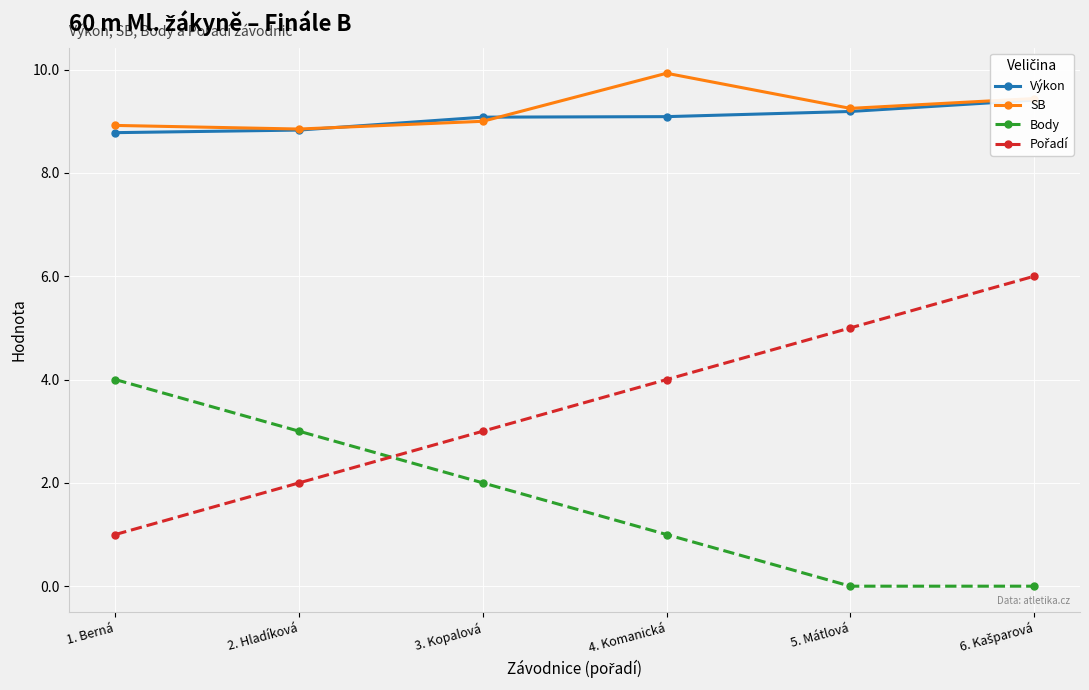

True or false: SB has a value of 17.4 at 4. Komanická.

False